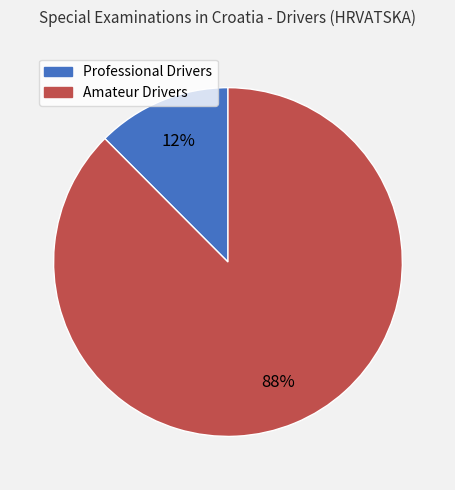

What is the largest slice in the pie chart?

Amateur Drivers